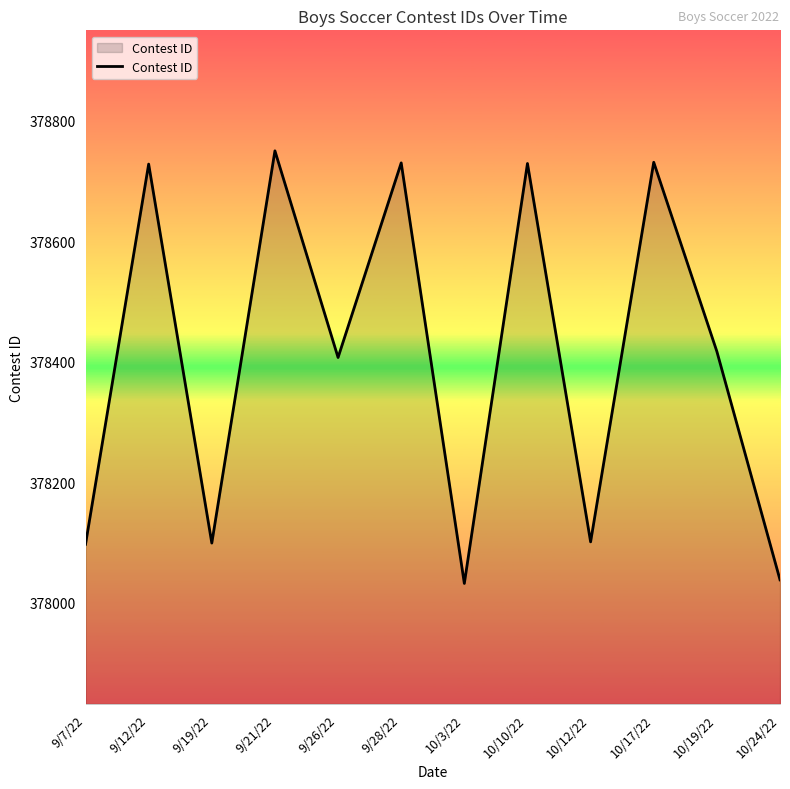

Is it true that the value at 9/12/22 is 251996?

False